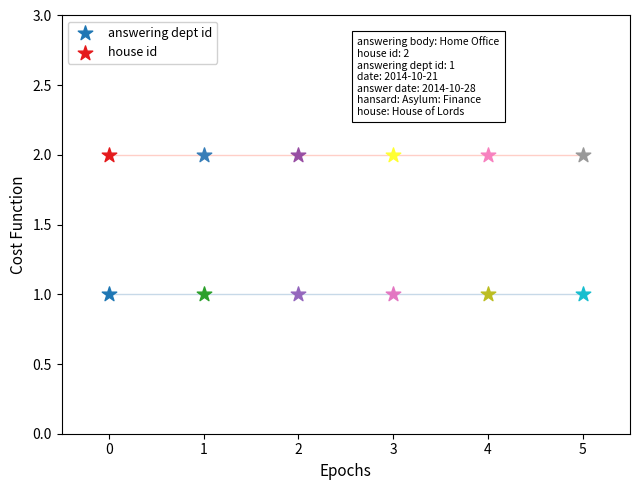

Which series has the largest Y range (max minus min)?

answering dept id